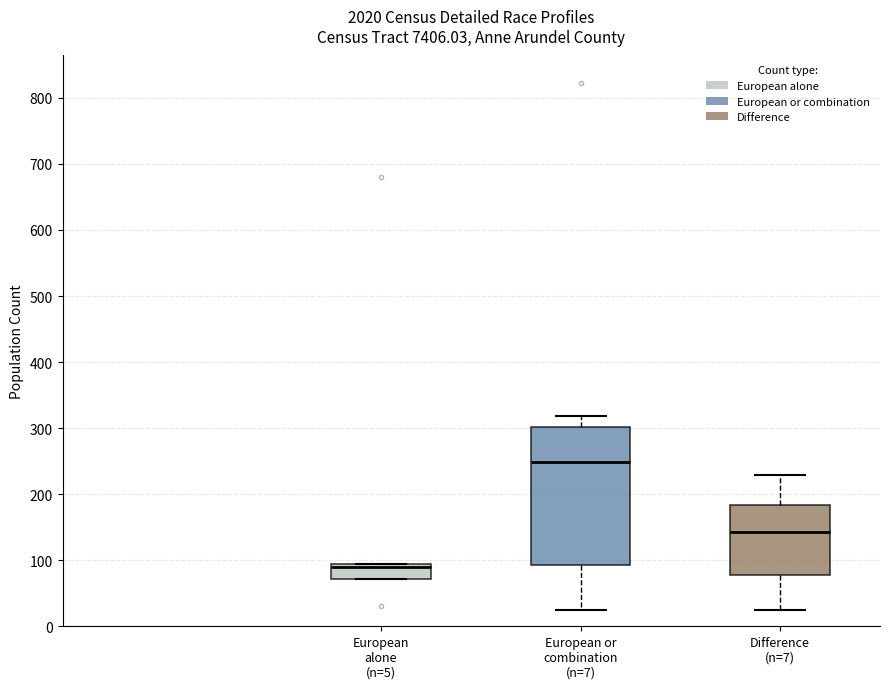

Reading left to right, read every box against the y-axis: the position of its median line, the range the box covers, and the ends of its whiskers. The values are not printed on the chart, so give them approximately, as read against the axis.

European alone (n=5): median 90 (just below the box's upper edge), box 70 to 90, whiskers 70 to 90
European or combination (n=7): median 250, box 90 to 300, whiskers 30 to 320
Difference (n=7): median 140, box 80 to 180, whiskers 30 to 230